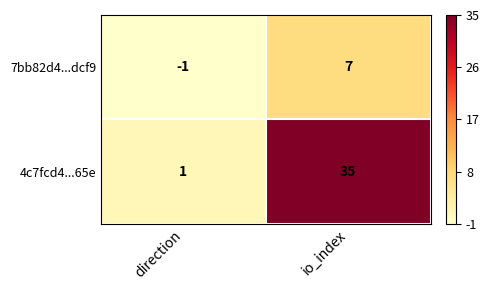

Reading left to right, extract all data points from this chart.

7bb82d4...dcf9: direction=-1	io_index=7
4c7fcd4...65e: direction=1	io_index=35